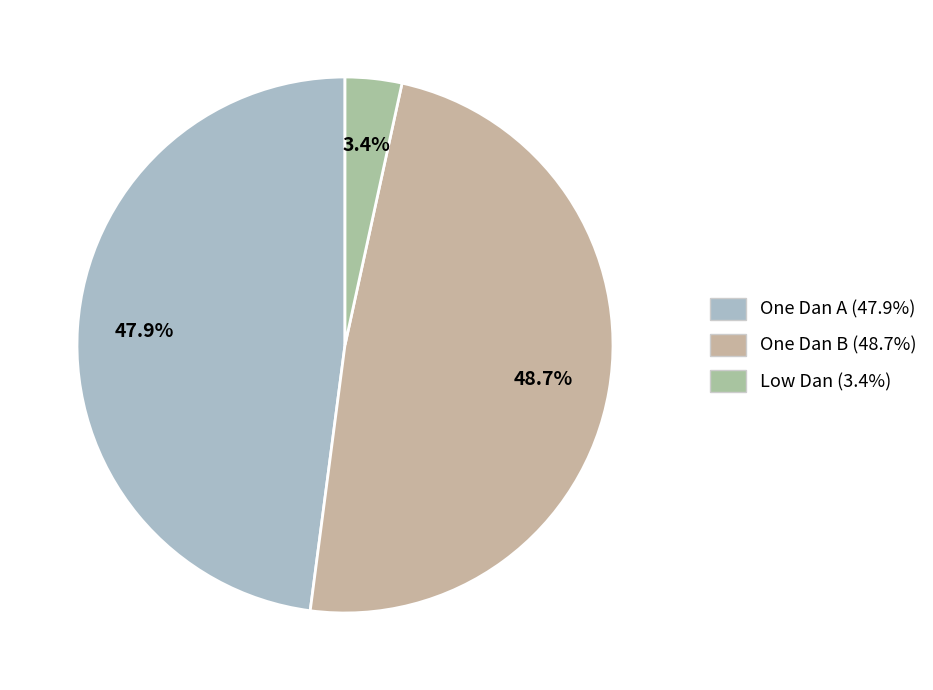

Which slice is the largest?

One Dan B